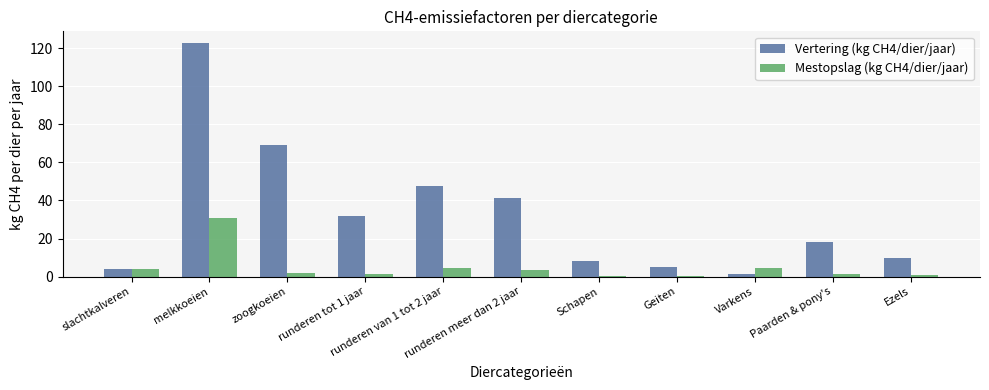

What is the sum of all Mestopslag (kg CH4/dier/jaar) values?

53.1